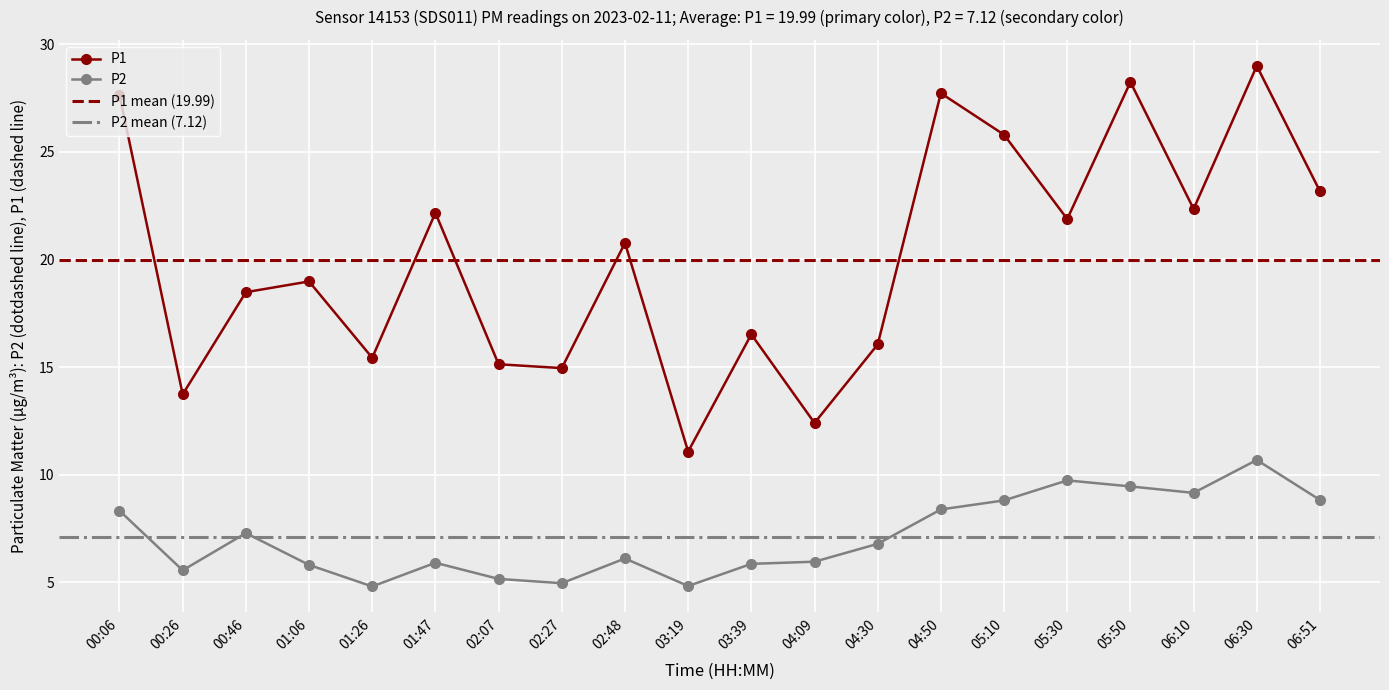

How many values in the P1 series exceed 20?

10